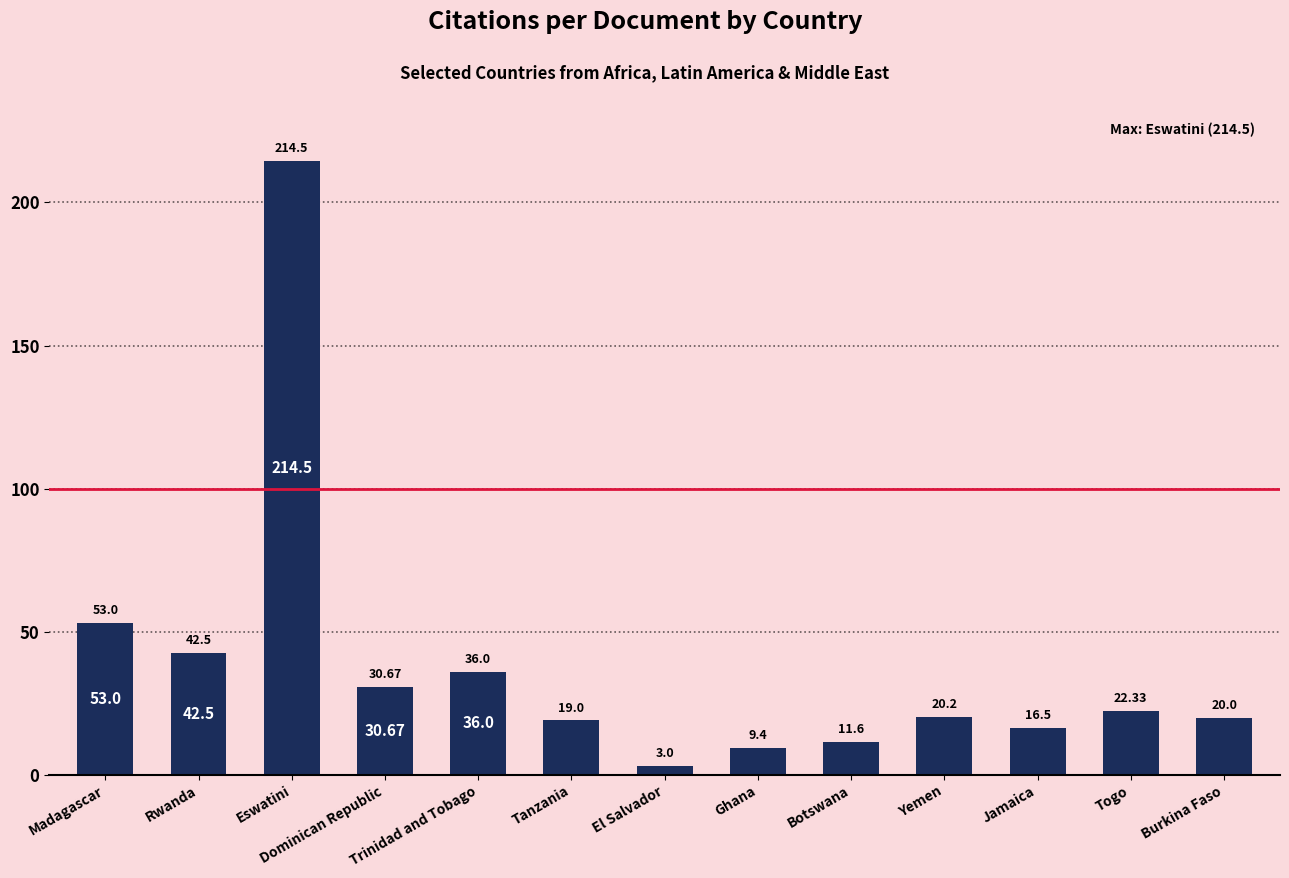

Rank the categories by value from lowest to highest.

El Salvador, Ghana, Botswana, Jamaica, Tanzania, Burkina Faso, Yemen, Togo, Dominican Republic, Trinidad and Tobago, Rwanda, Madagascar, Eswatini